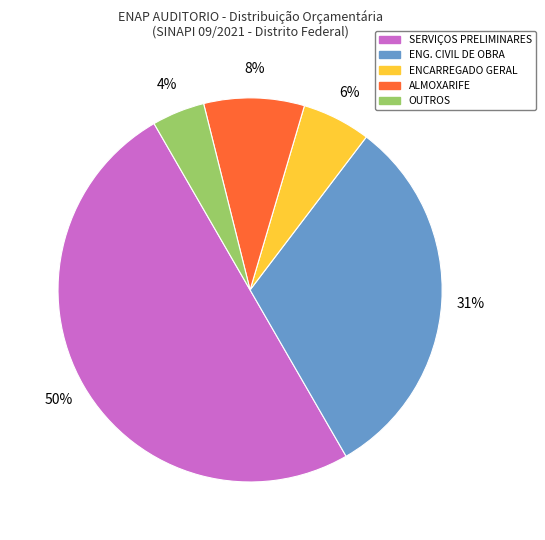

Does ENCARREGADO GERAL account for over 50% of the chart?

No